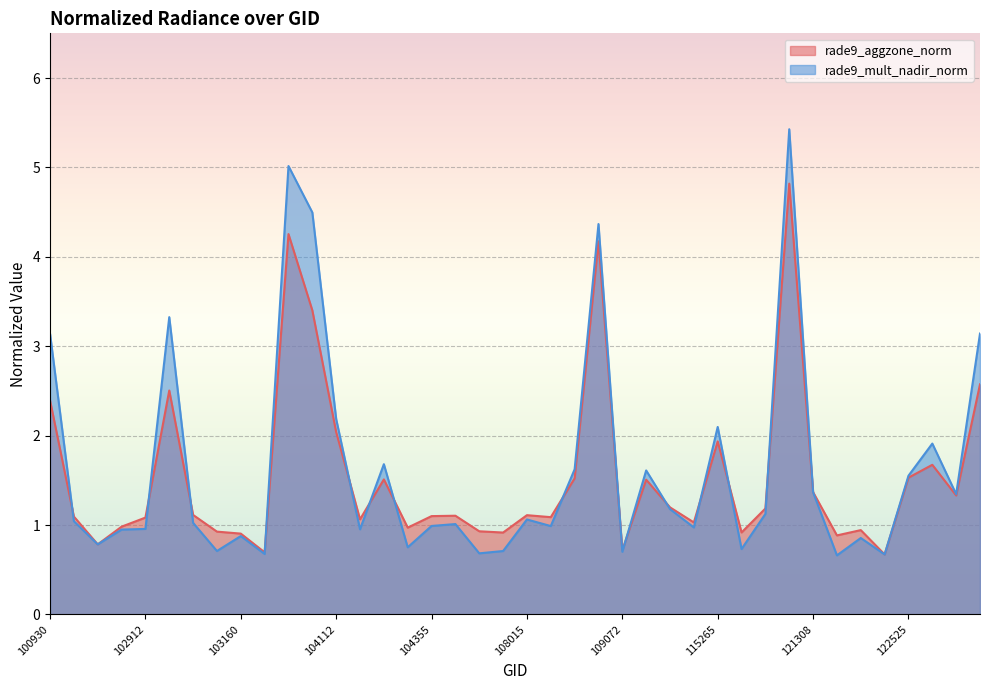

Rank the series at 109072 from highest to lowest value.

rade9_aggzone_norm, rade9_mult_nadir_norm